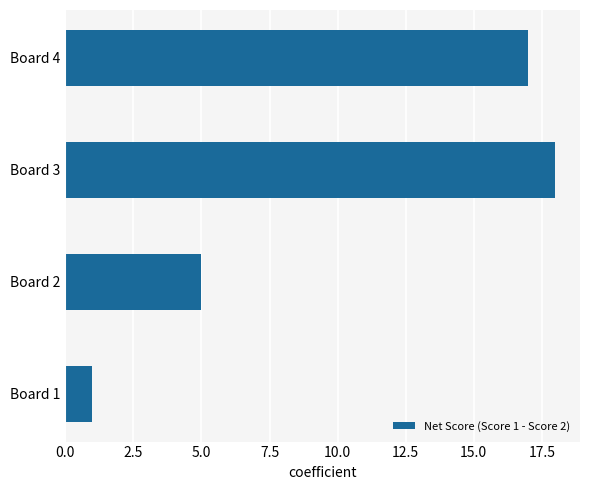

The value at Board 2 is 1. True or false?

False